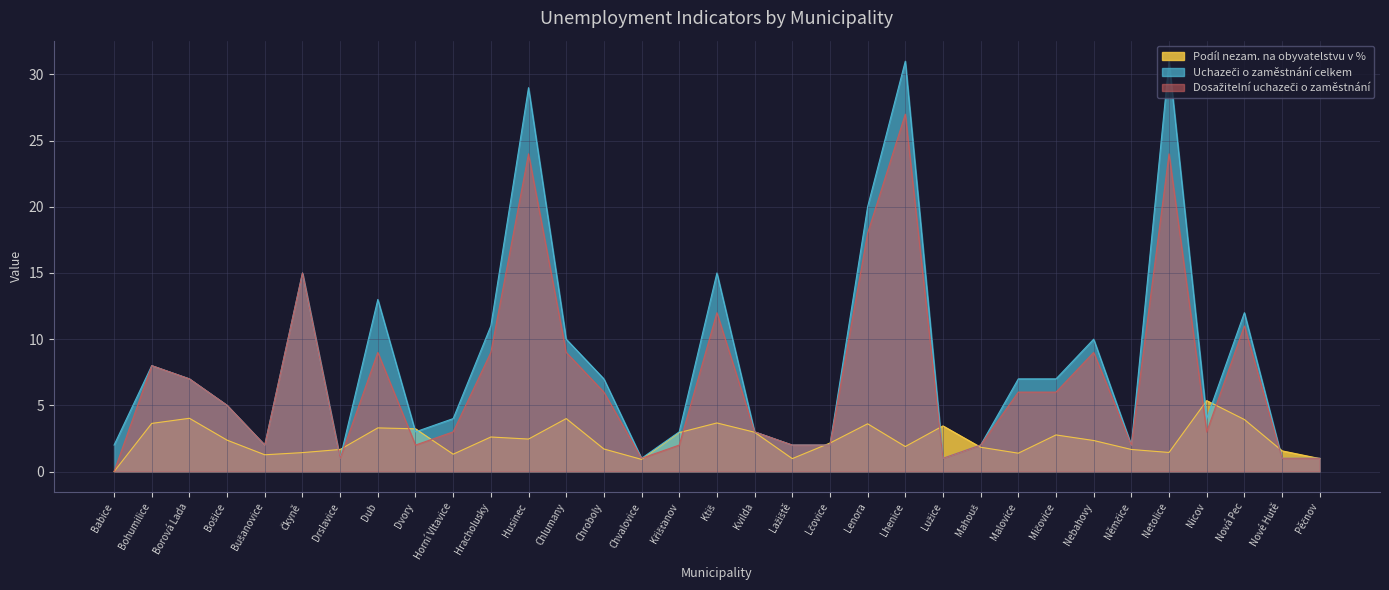

True or false: Podíl nezam. na obyvatelstvu v % and Uchazeči o zaměstnání celkem cross at least once.

True